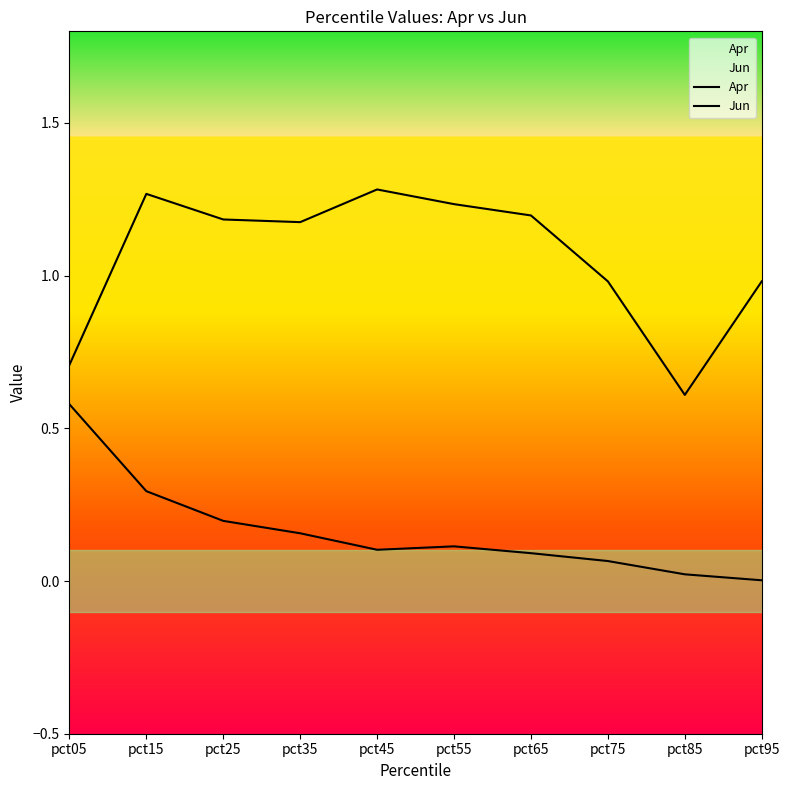

What is the value of the Jun point at the 5th from the left?

0.1